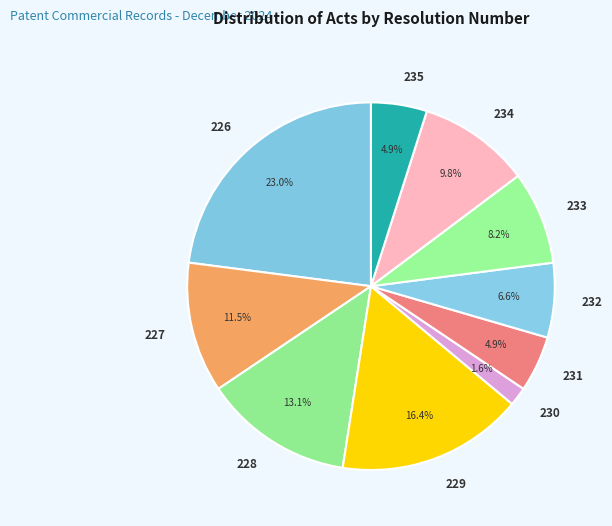

How much of the chart is everything except 235?

95.1%